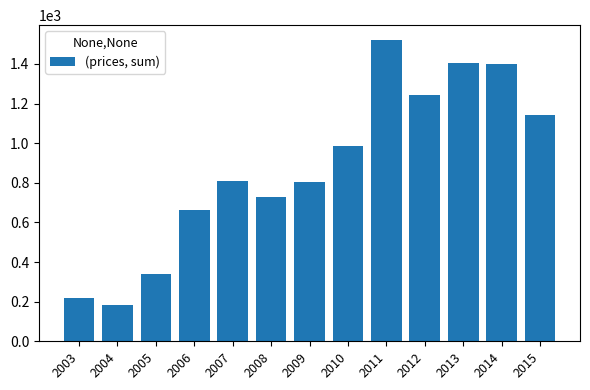

The chart shows a value of 729.0 at 2012. True or false?

False